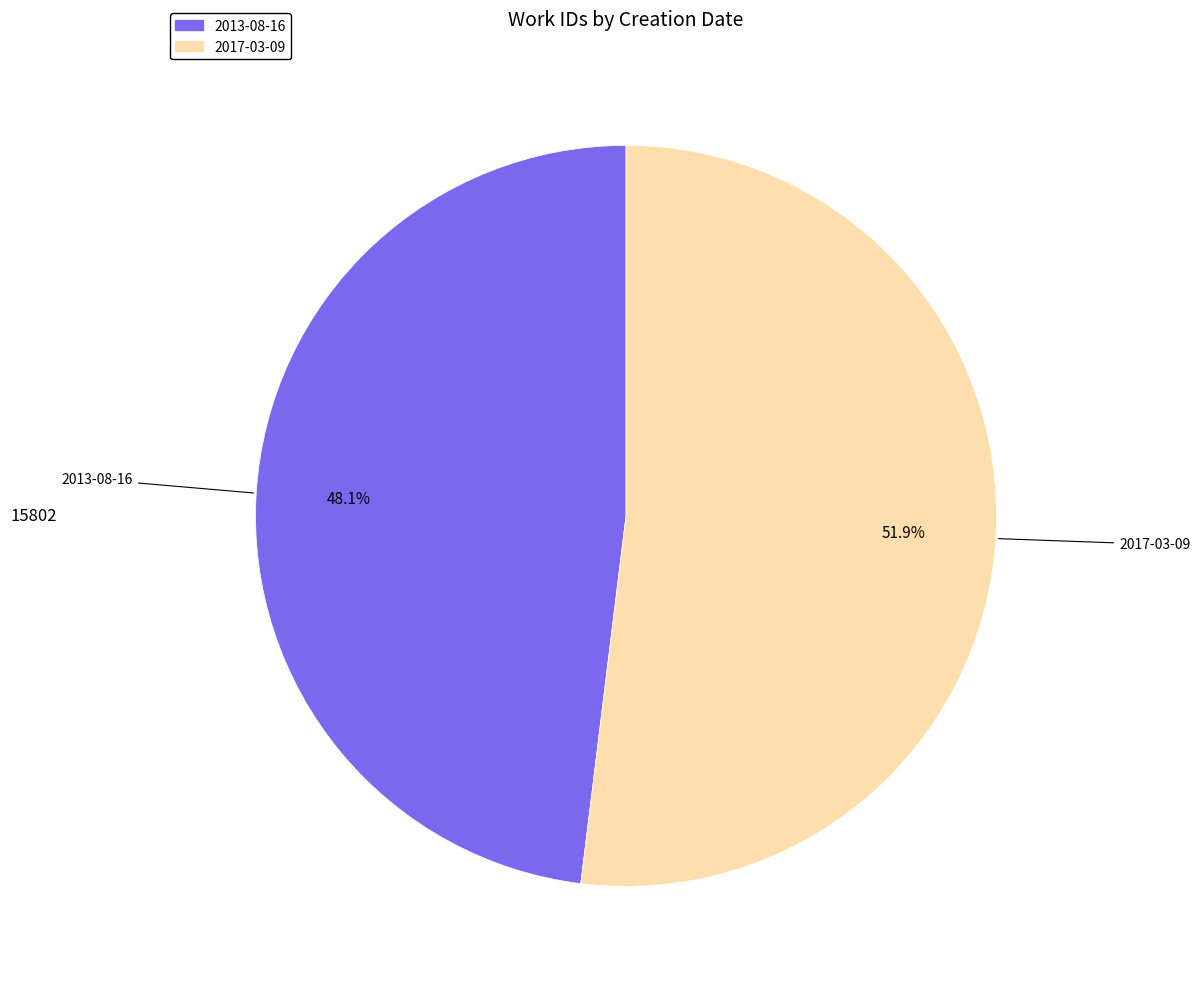

Count the number of slices in the pie.

2